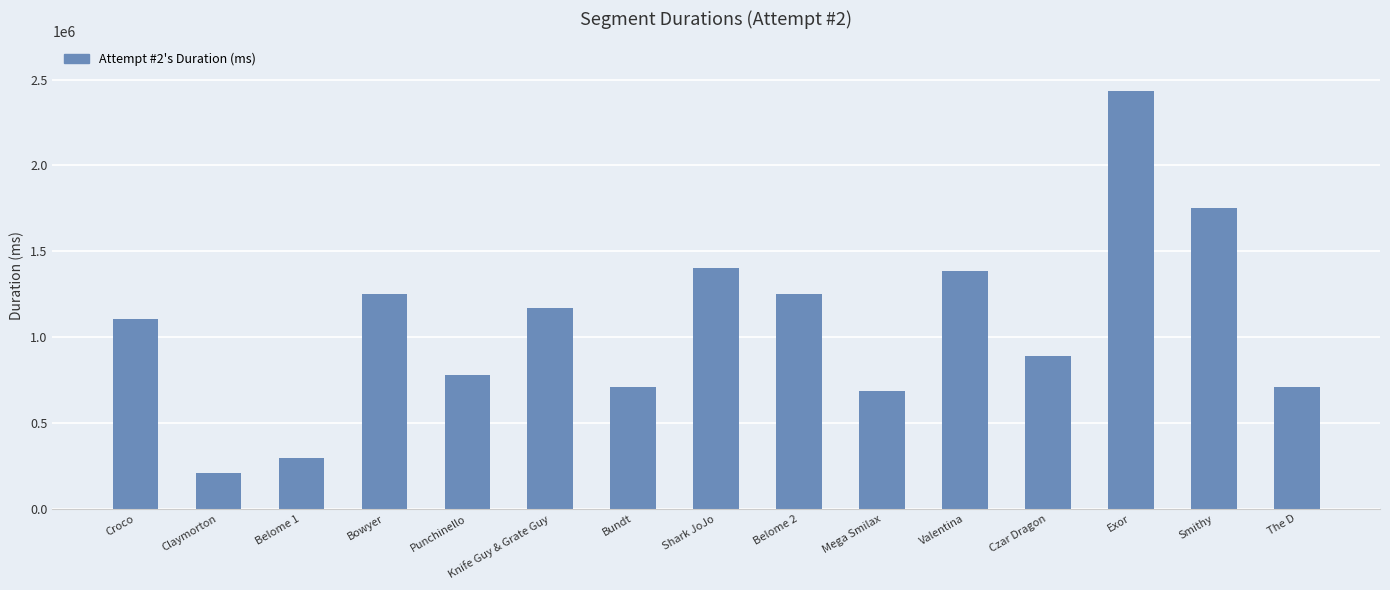

Between Belome 1 and Bowyer, which is larger?

Bowyer